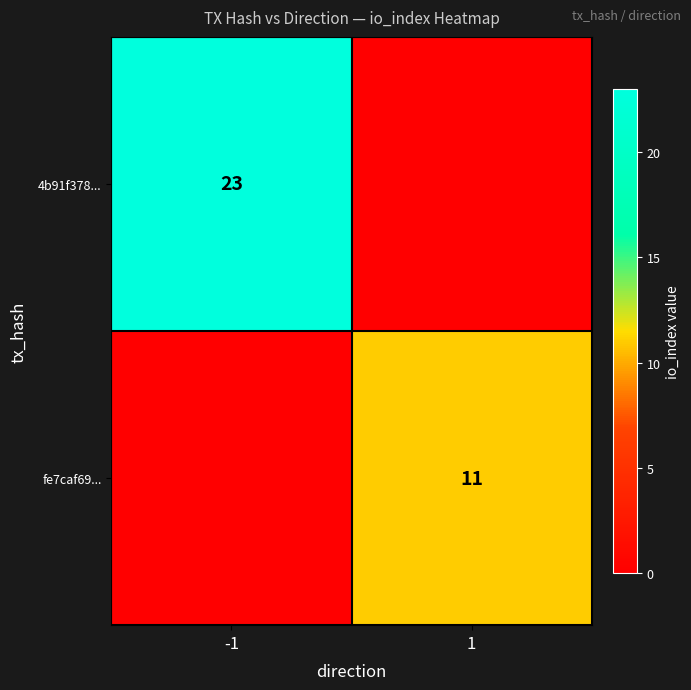

The value of 4b91f378... at -1 is 23. True or false?

True